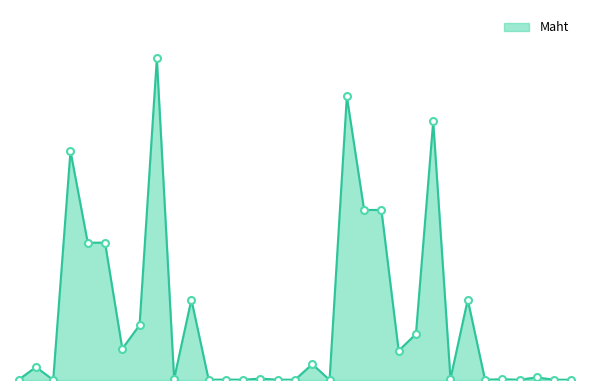

Is this an area chart (filled region under the line)?

Yes